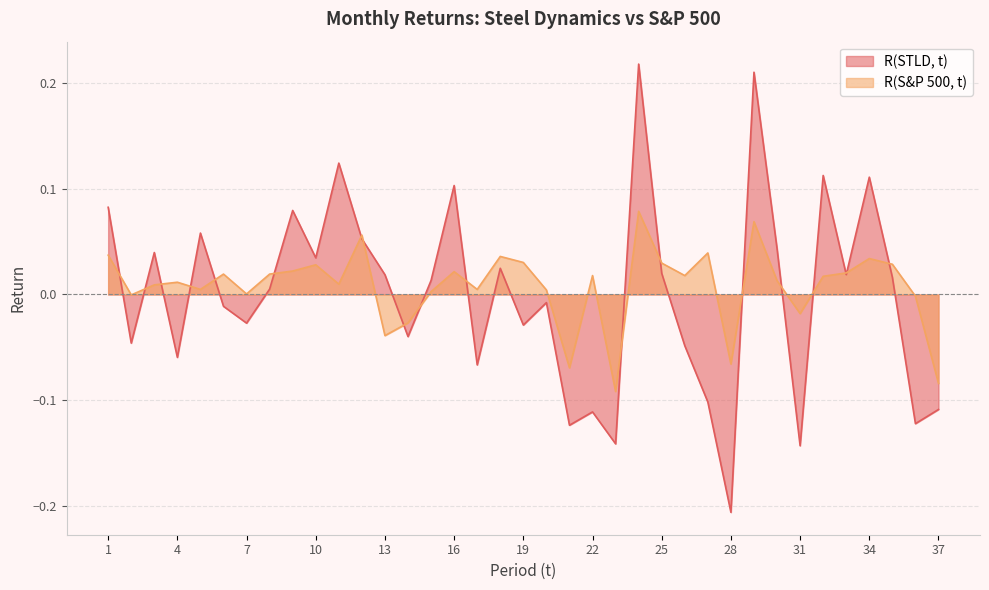

Is it true that R(STLD, t) equals -0.0 at 6?

True